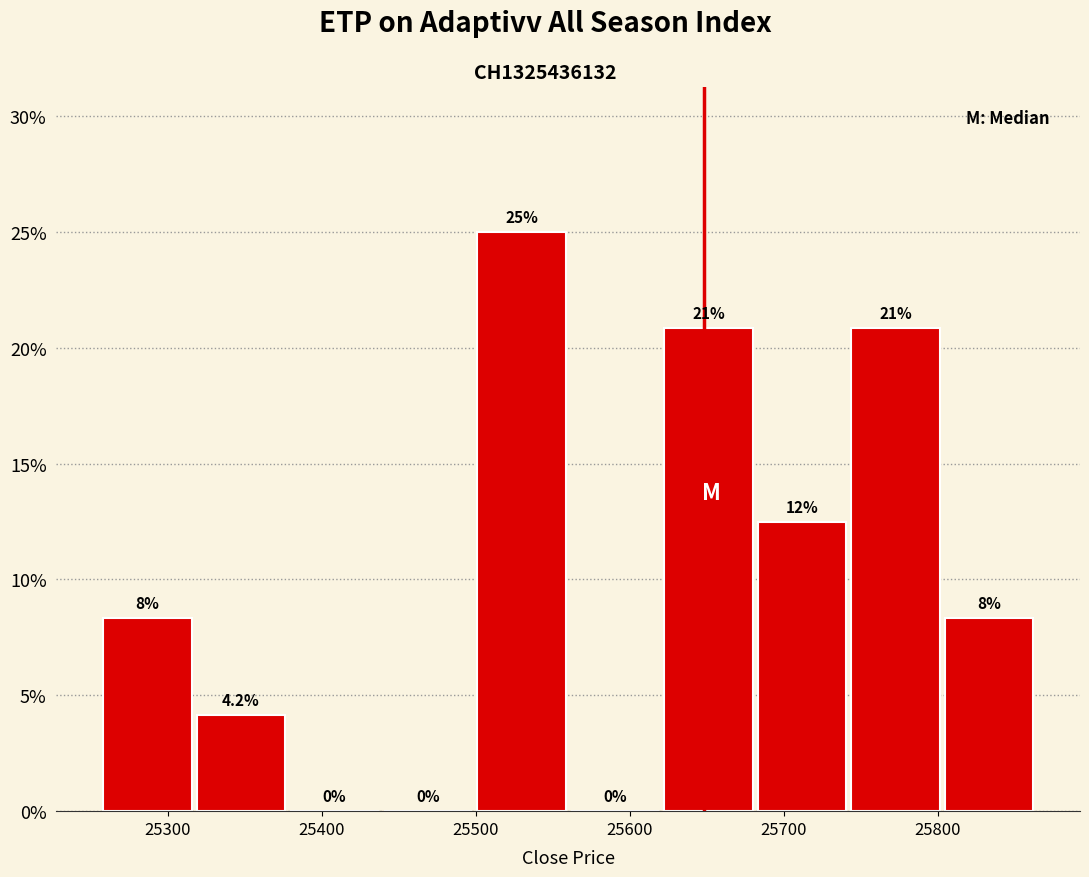

Which range on the x-axis has the tallest bar?

25500 to 25560